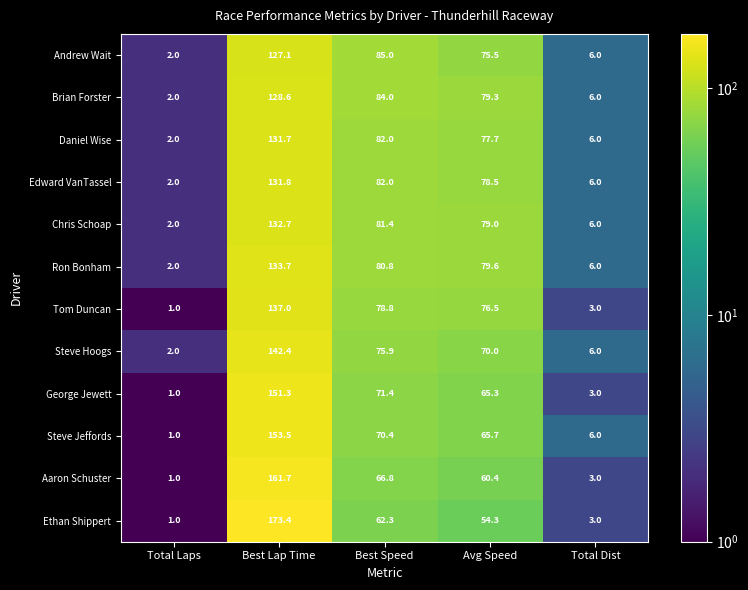

Which category has the lowest value across all series?

Total Laps